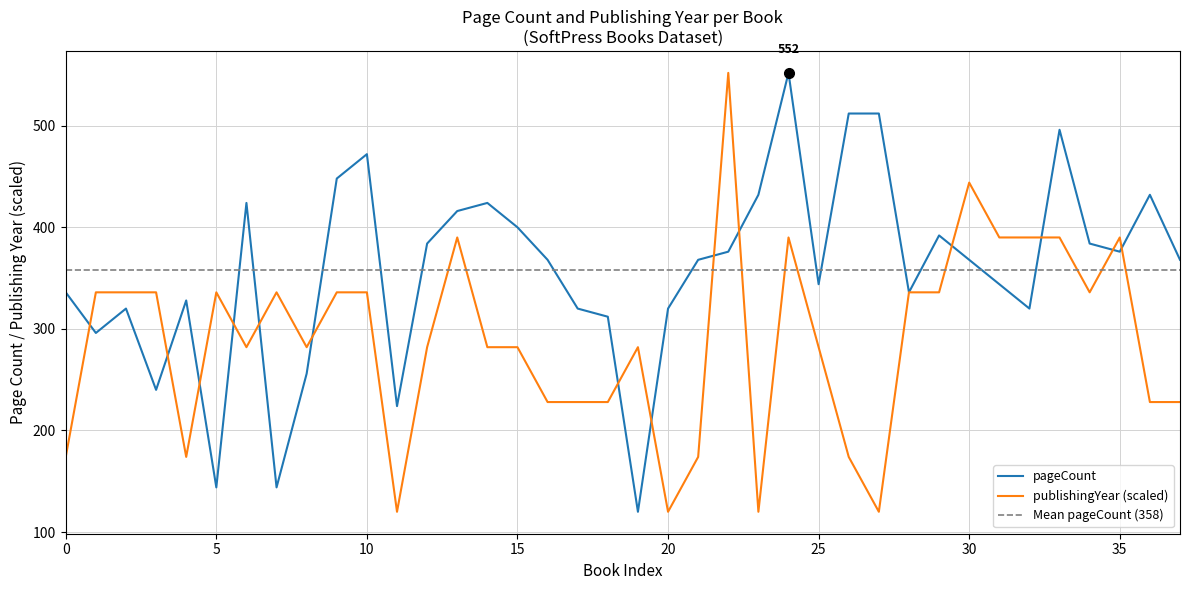

What is the minimum value for pageCount?

120